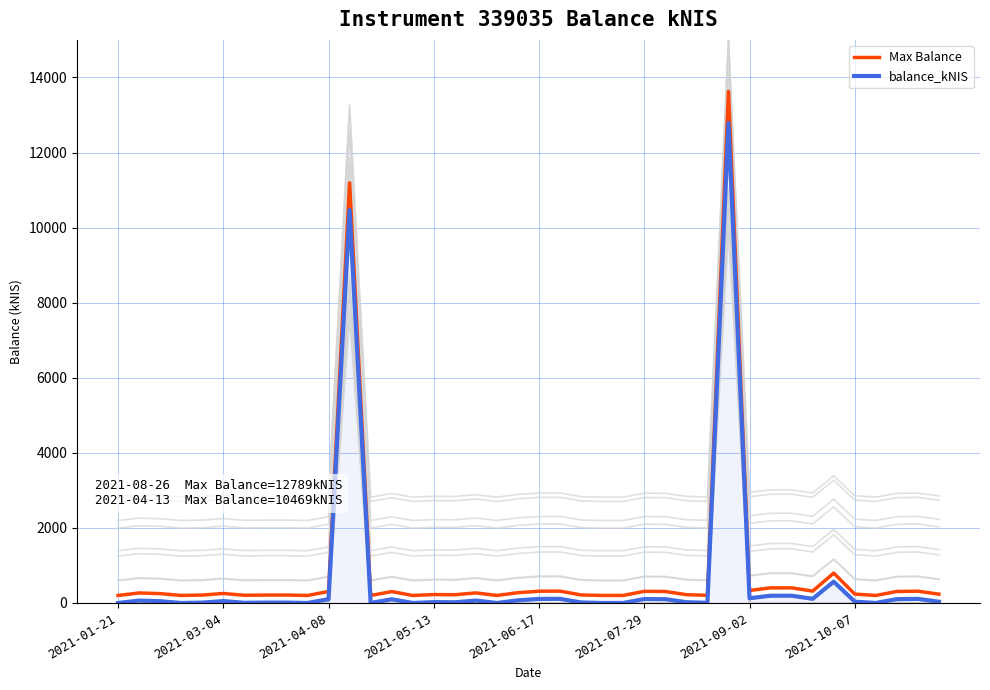

What is the value of the balance_kNIS point at the 9th from the left?

10.0